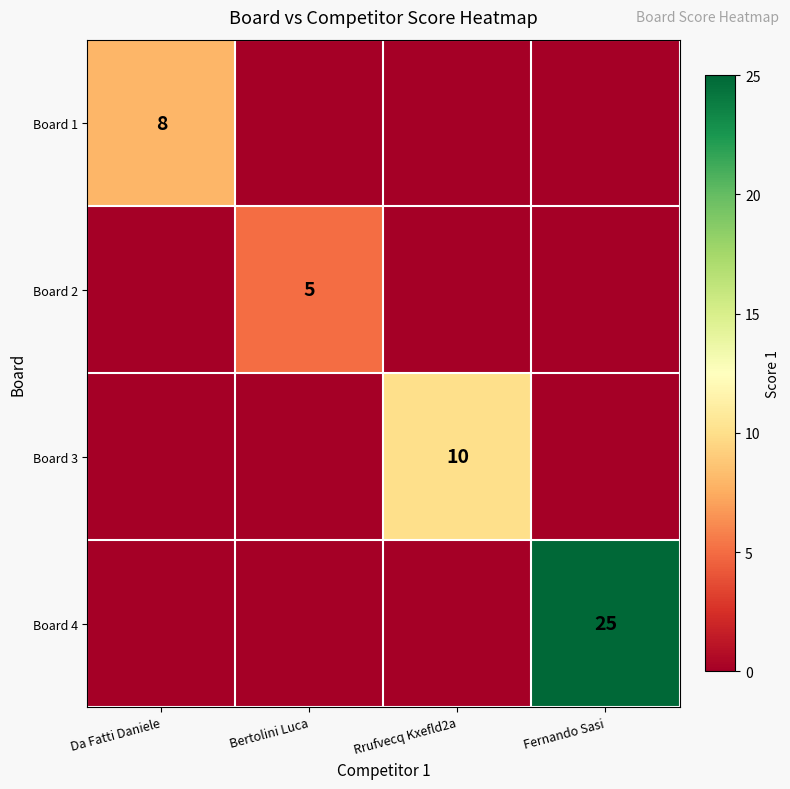

What is the total value across all series at Fernando Sasi?

25